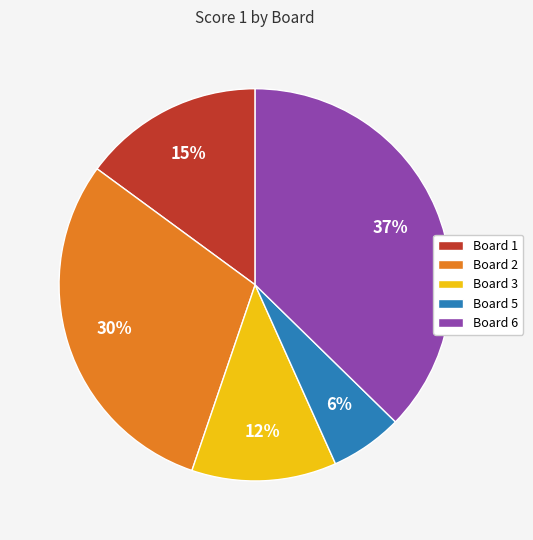

To the nearest percent, what is the average slice percentage?

20%